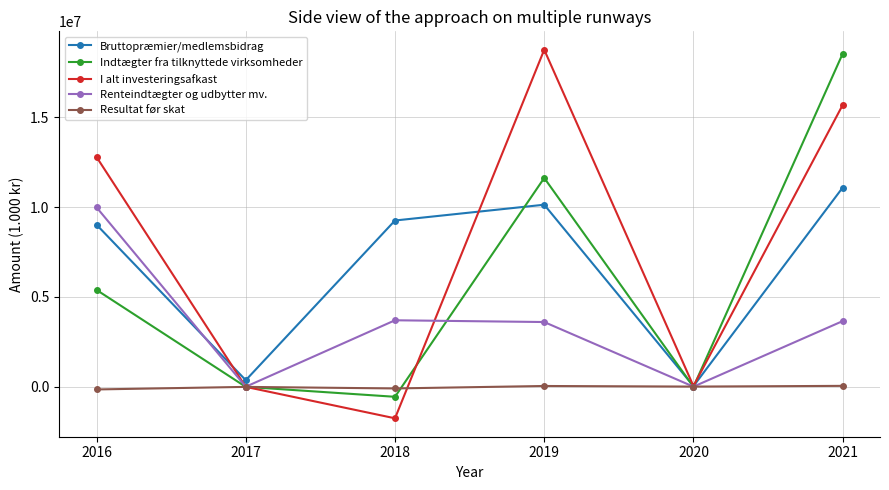

What is the maximum value for Renteindtægter og udbytter mv.?

9983121